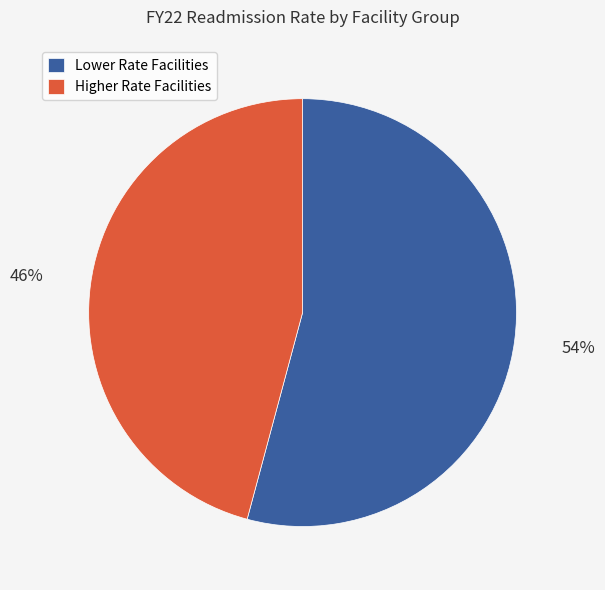

Which category has the smallest portion of the pie?

Higher Rate Facilities